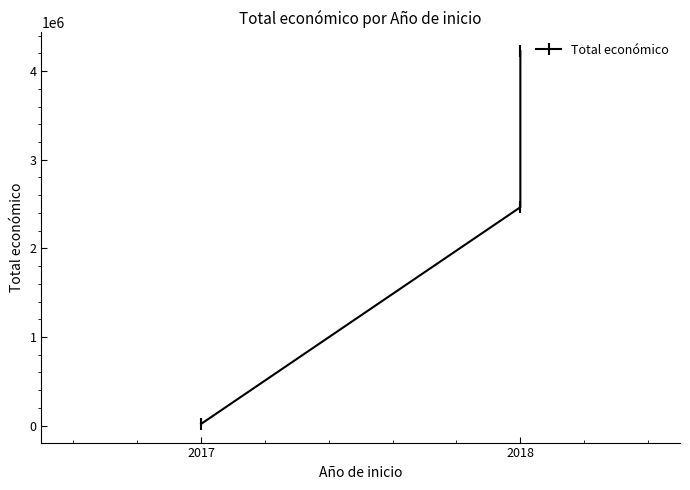

What is the sum of all values?

6710269